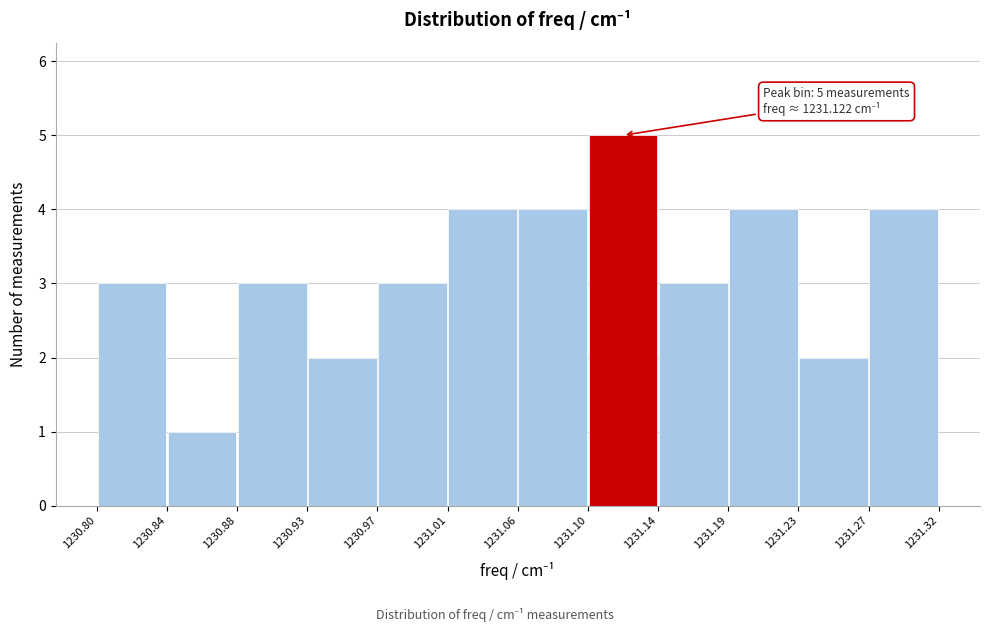

Which range on the x-axis has the tallest bar?

1231.10 to 1231.14